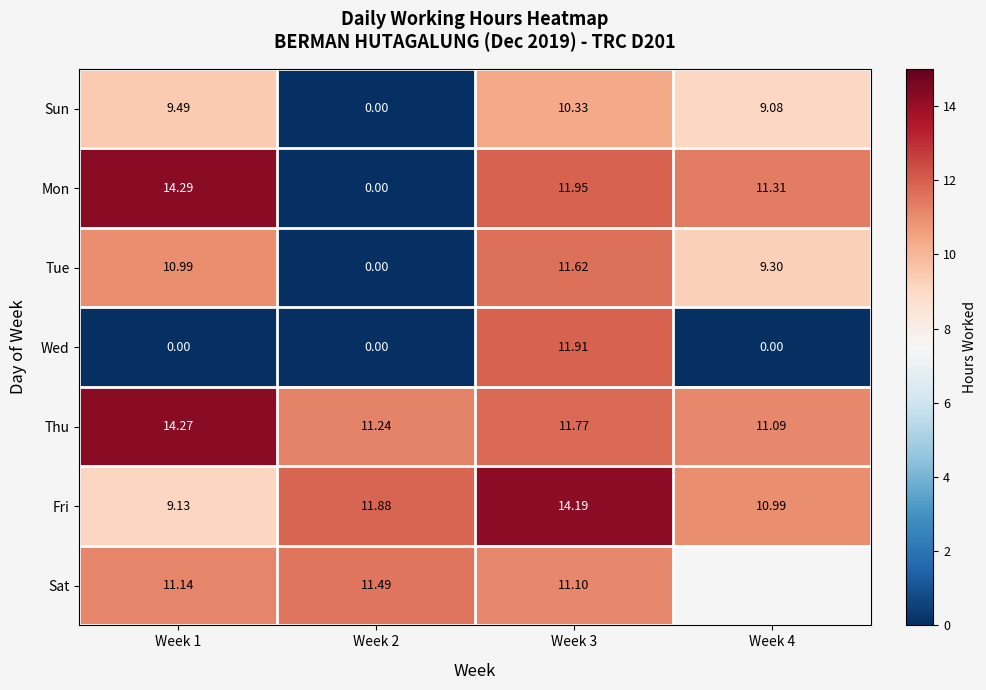

What is the greatest value displayed?

14.3